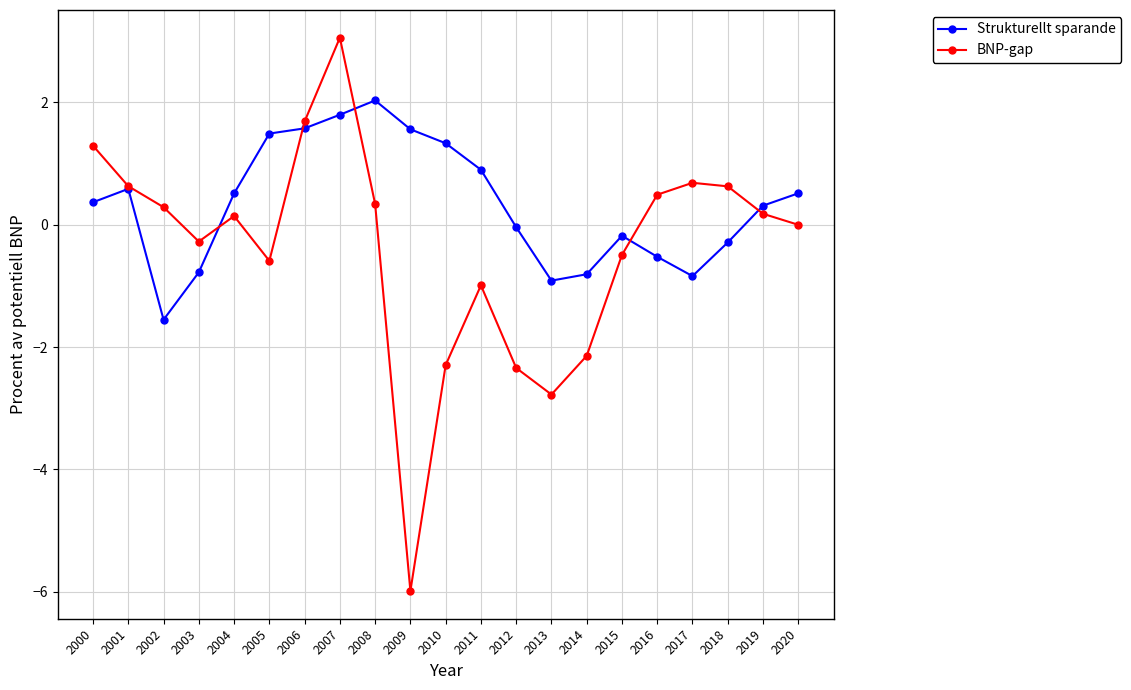

Where is BNP-gap nearest to the value -1?

2011